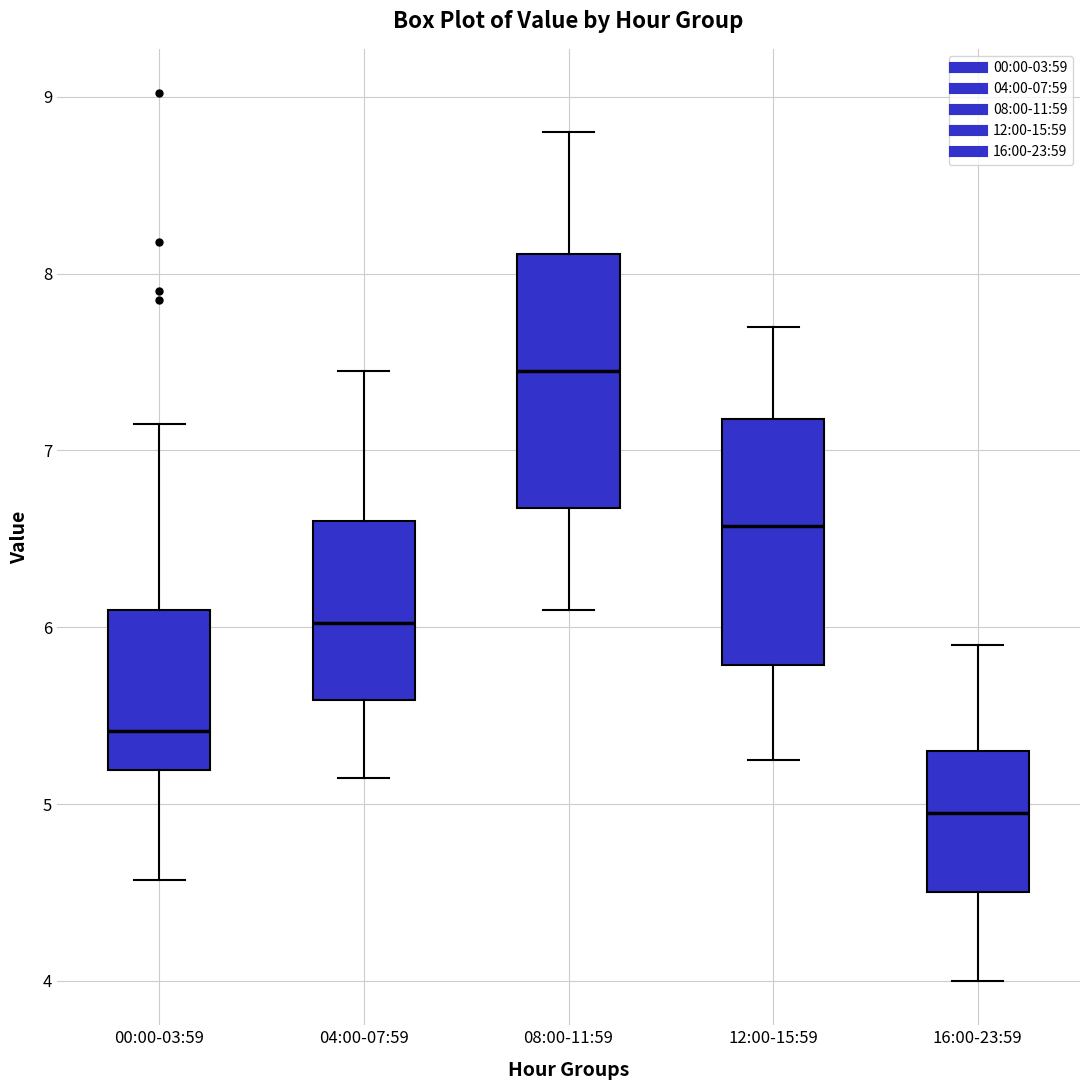

Reading left to right, read every box against the y-axis: the position of its median line, the range the box covers, and the ends of its whiskers. The values are not printed on the chart, so give them approximately, as read against the axis.

00:00-03:59: median 5.4, box 5.2 to 6.1, whiskers 4.6 to 7.2
04:00-07:59: median 6.0, box 5.6 to 6.6, whiskers 5.2 to 7.5
08:00-11:59: median 7.5, box 6.7 to 8.1, whiskers 6.1 to 8.8
12:00-15:59: median 6.6, box 5.8 to 7.2, whiskers 5.3 to 7.7
16:00-23:59: median 5.0, box 4.5 to 5.3, whiskers 4.0 to 5.9